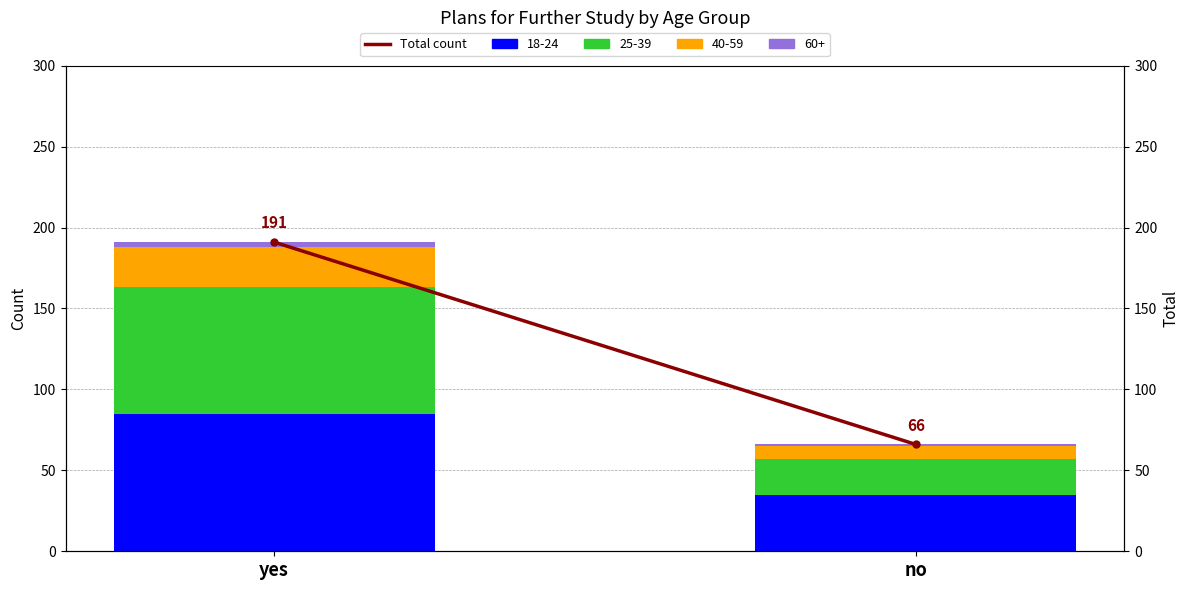

Is it true that the value at yes is 191?

True